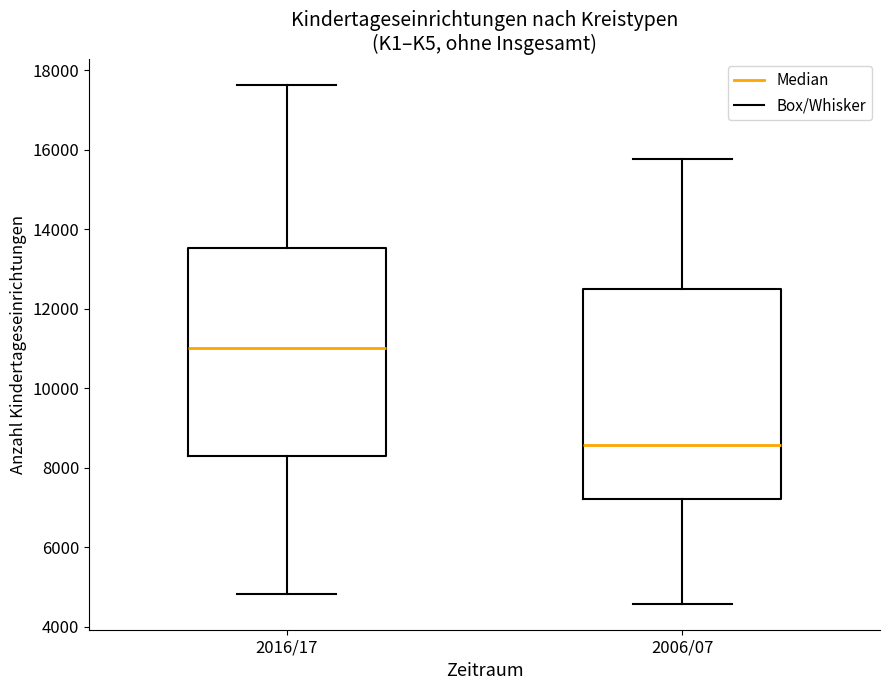

Which box has the highest median line?

2016/17